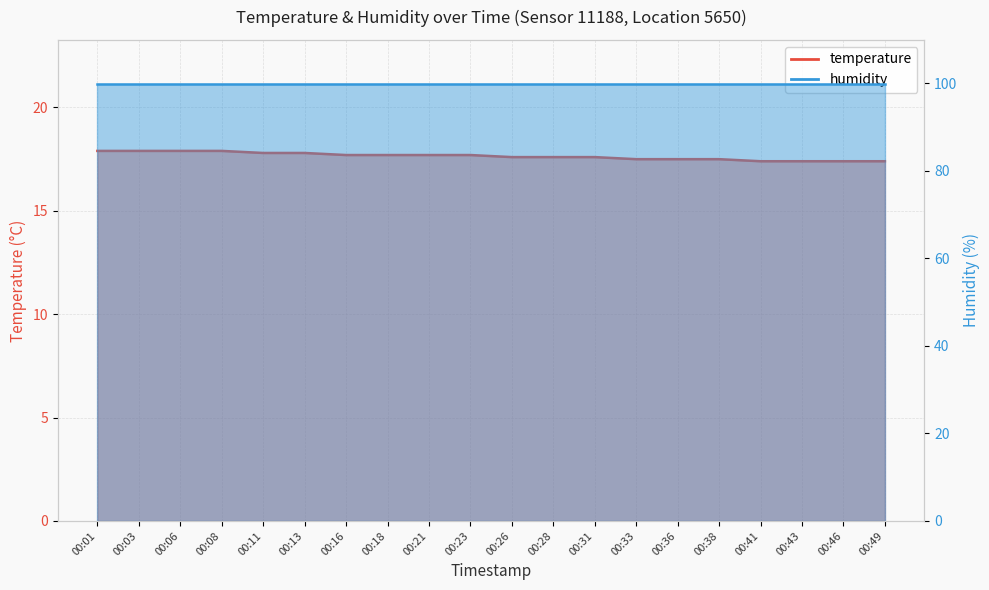

Which label corresponds to the largest value in the chart?

00:01